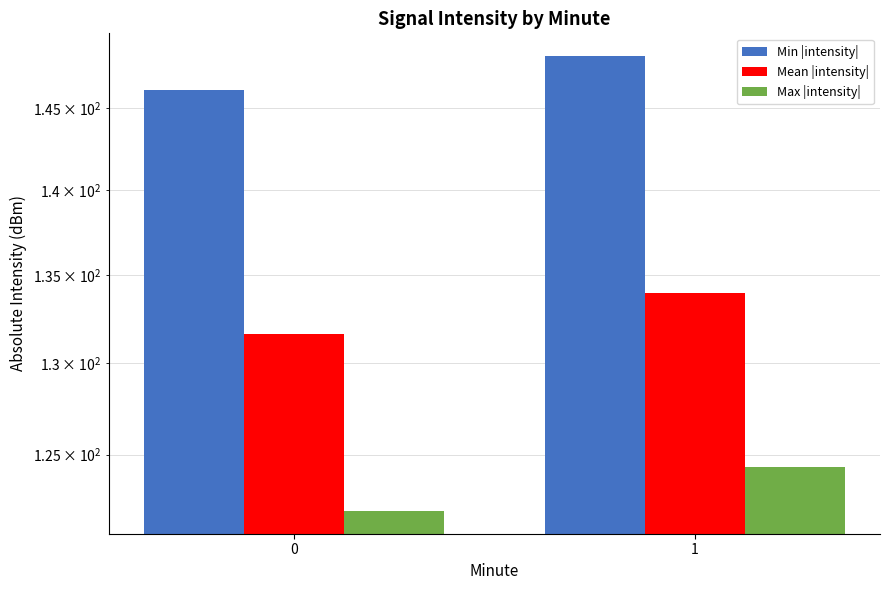

At which category is the sum across all series the highest?

1